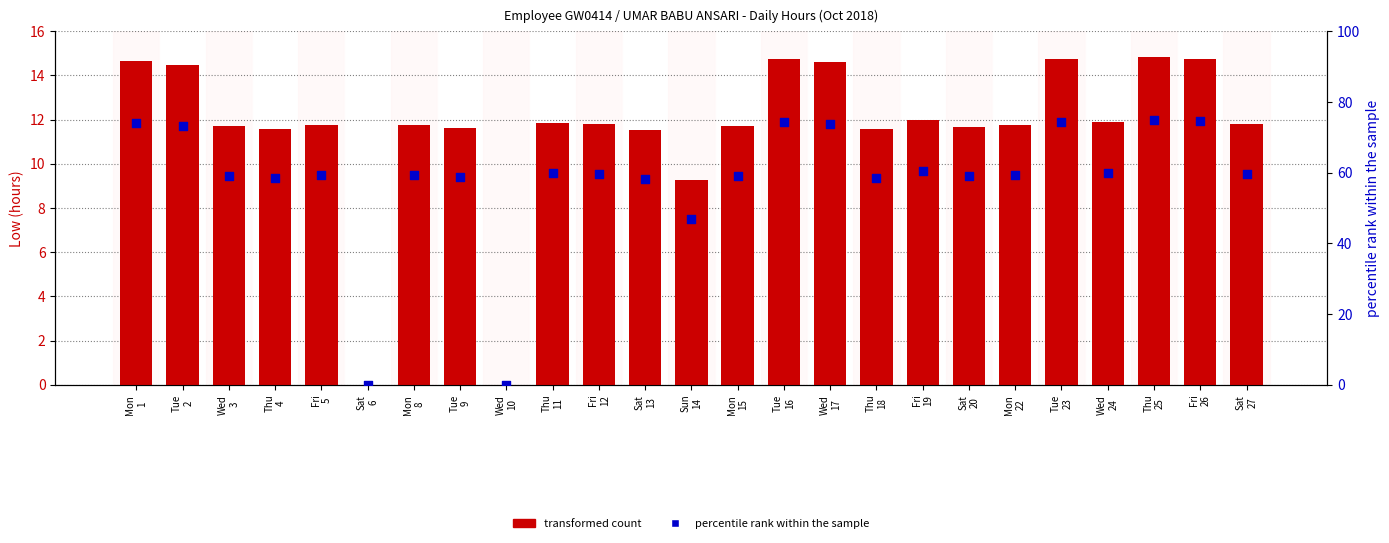

Which series has the largest total across all categories?

percentile rank within the sample